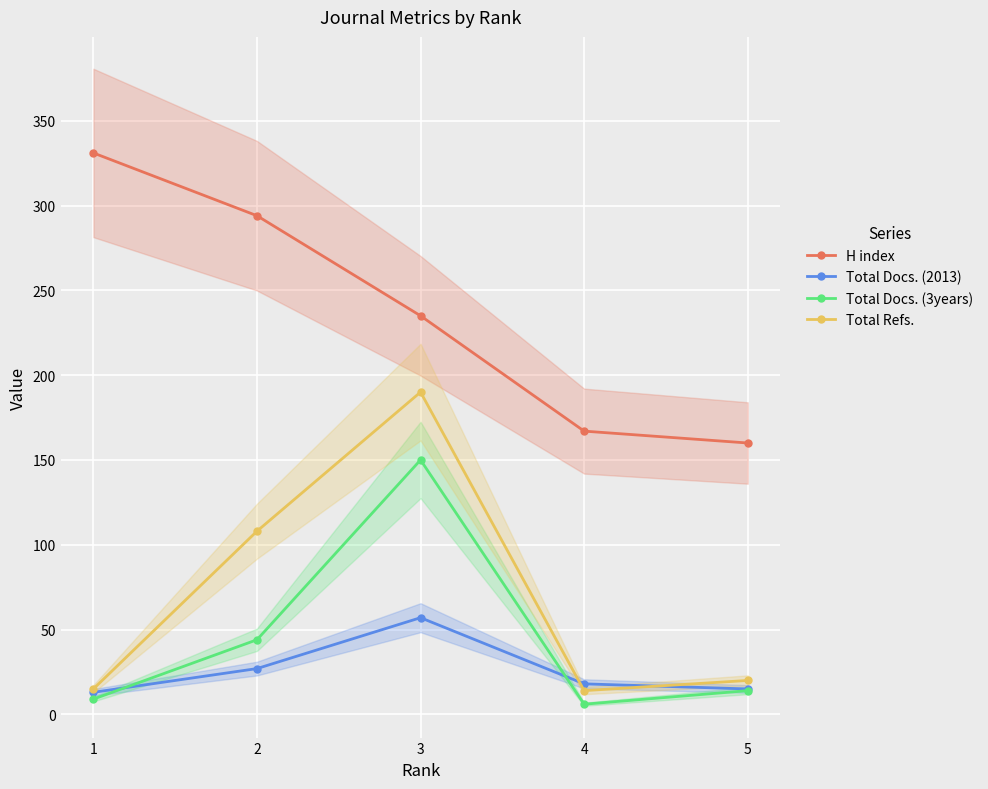

Which series ends up on top after the final intersection of Total Refs. and Total Docs. (2013)?

Total Refs.